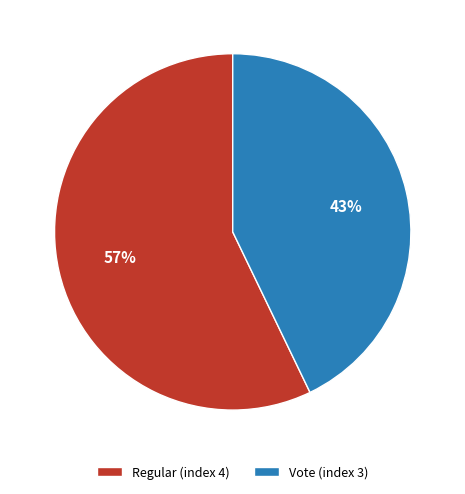

To the nearest percent, what portion does Regular represent?

57%